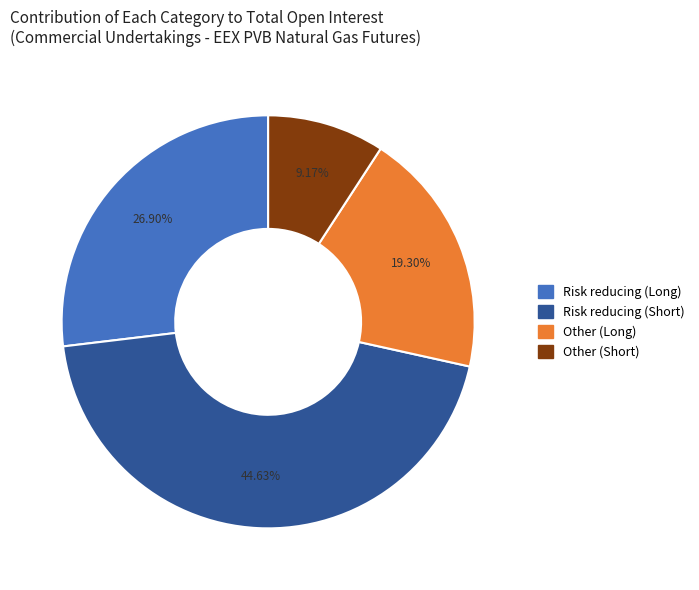

To the nearest percent, what is the difference between the largest and smallest slice percentages?

35%